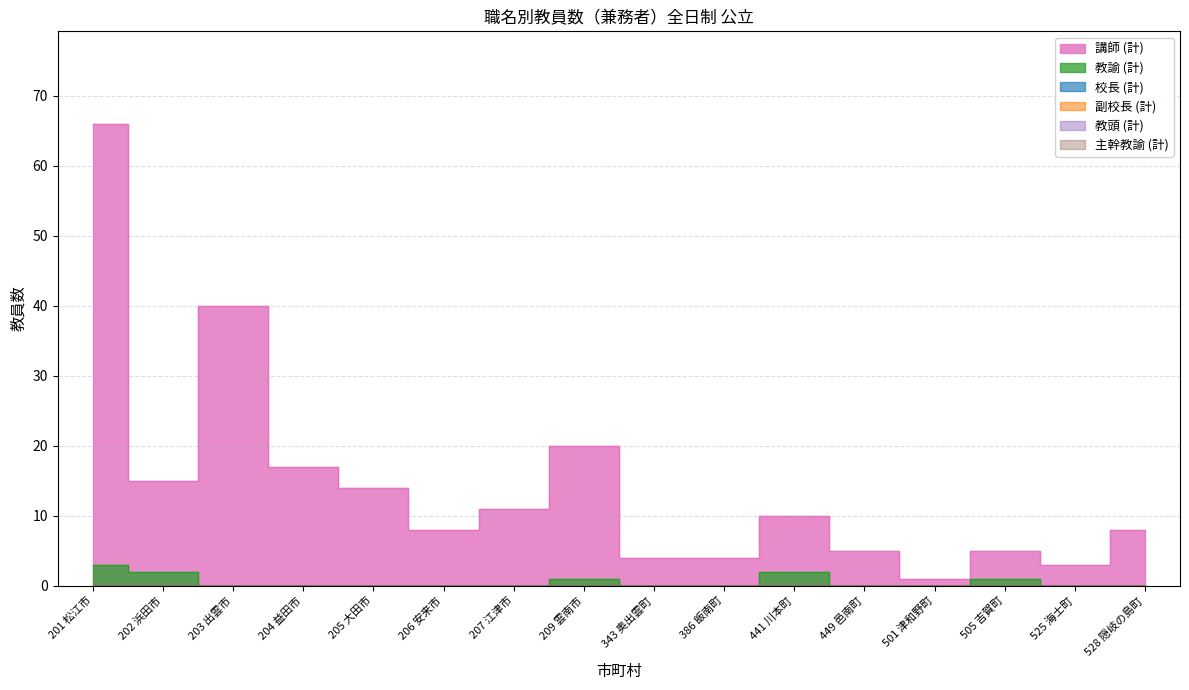

Rank the series at 209 雲南市 from lowest to highest value.

校長 (計), 副校長 (計), 教頭 (計), 主幹教諭 (計), 教諭 (計), 講師 (計)